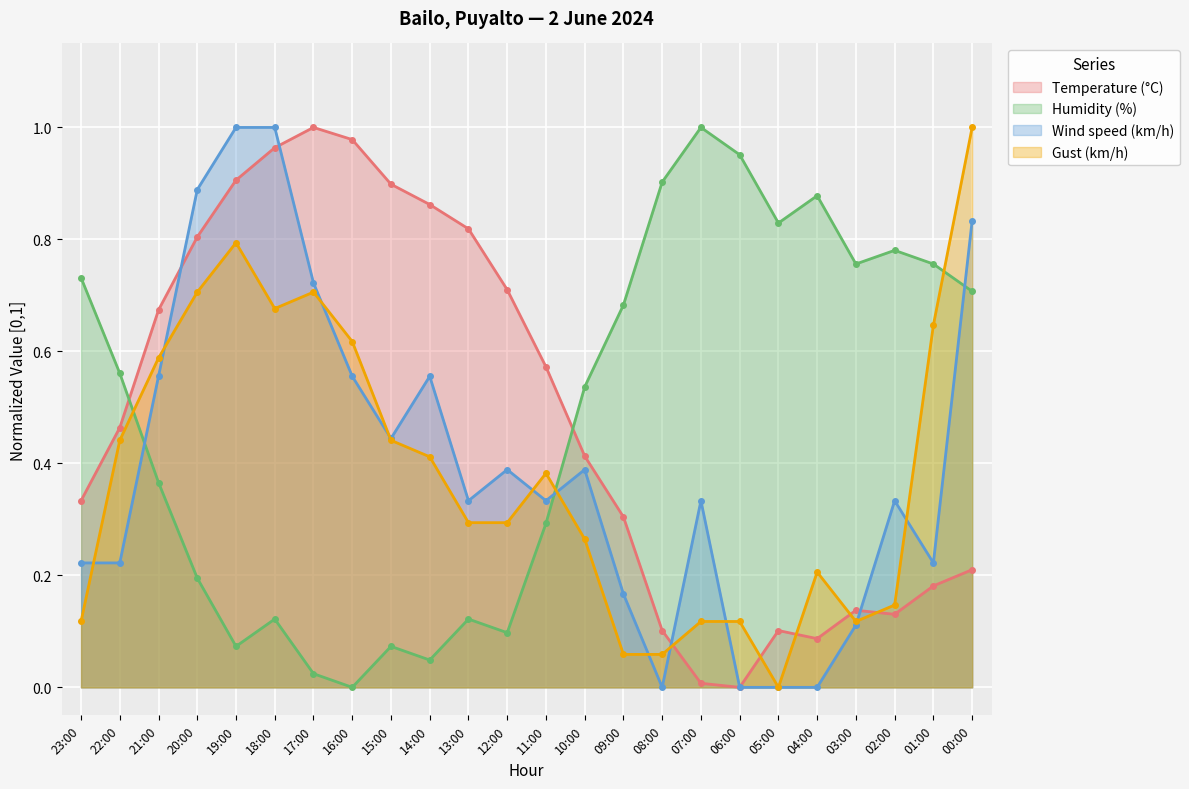

Where is Humidity (%) nearest to the value 0?

16:00